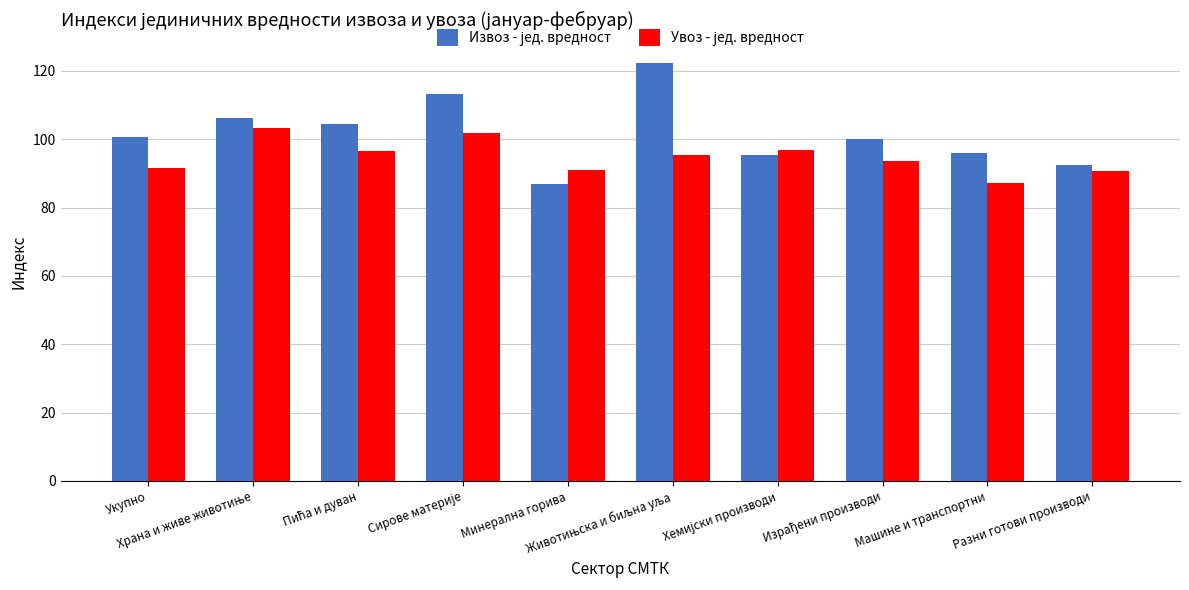

How many categories are shown in the chart?

10